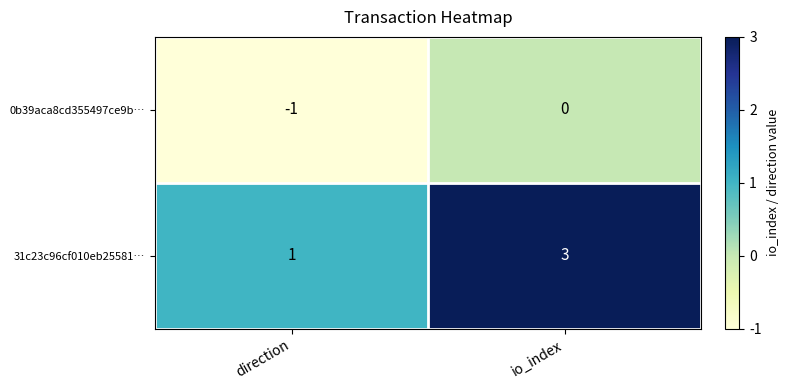

What is the sum of all 31c23c96cf010eb25581… values?

4